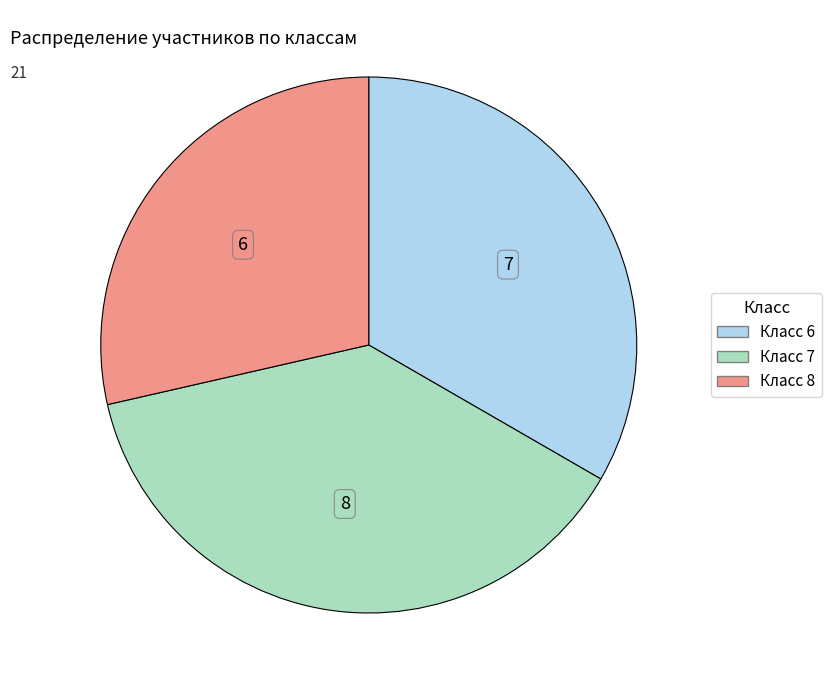

Is there any slice that represents more than half of the pie?

No